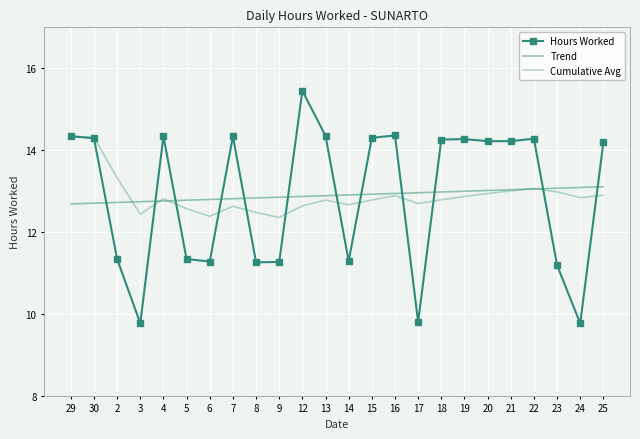

Which label corresponds to the largest value in the chart?

12